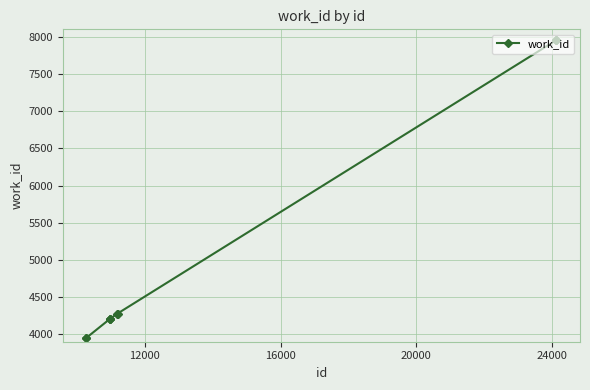

What is the sum of all values?

52966